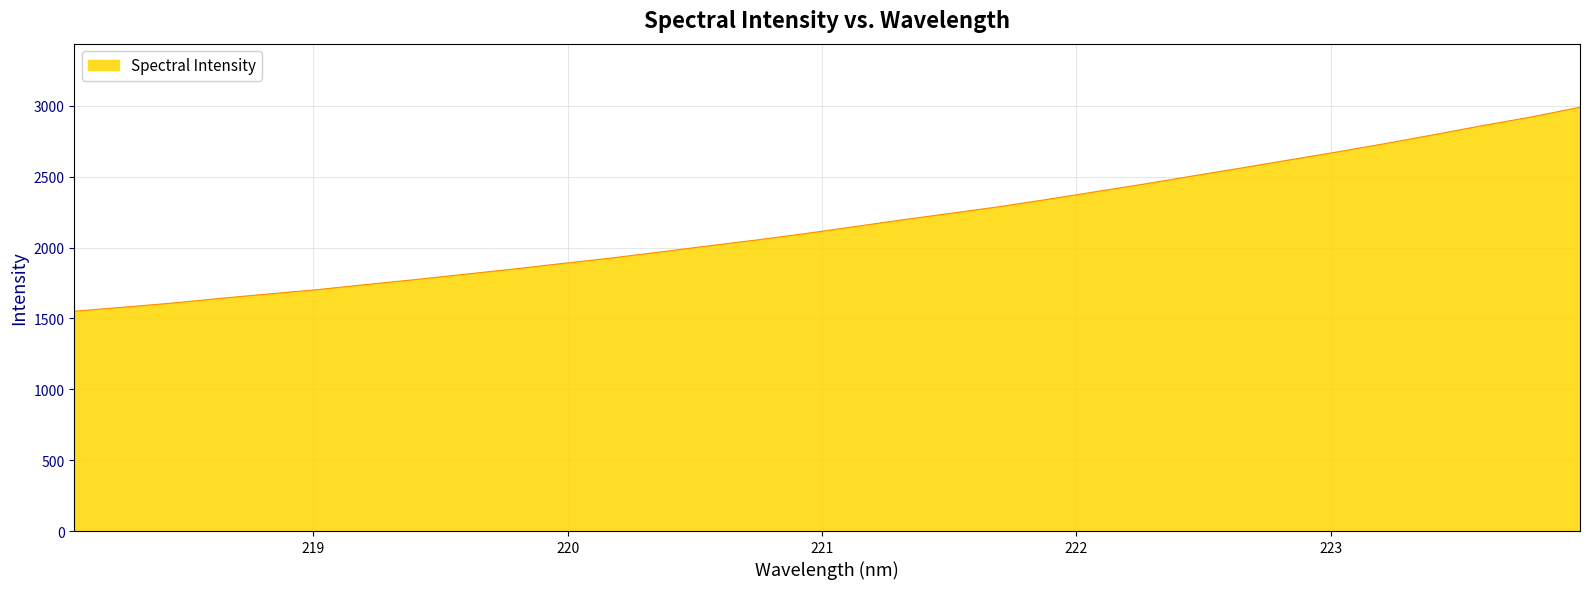

What is the difference between the maximum and minimum values?

1439.5